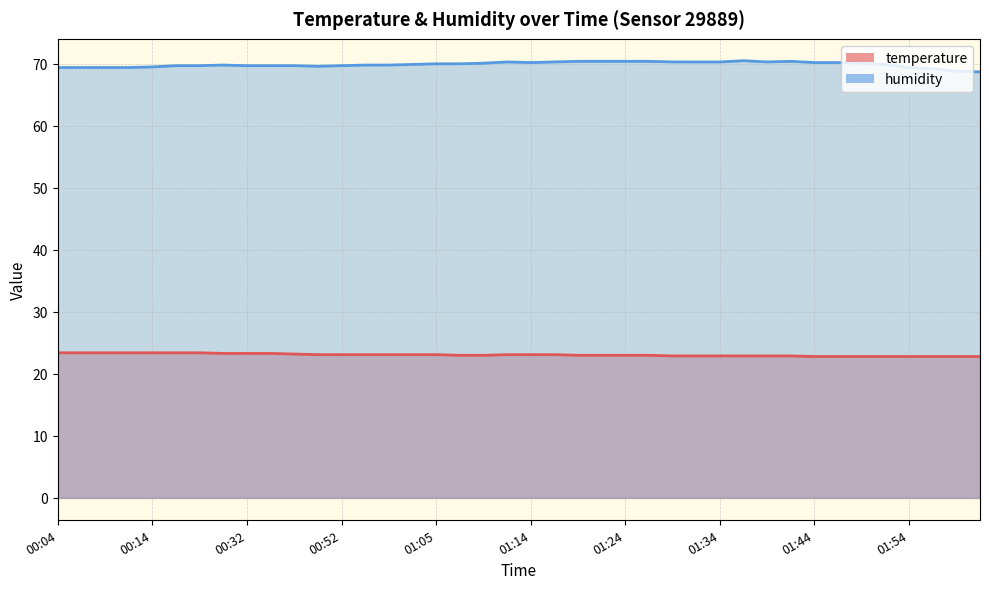

Read the temperature value at 01:05.

23.1